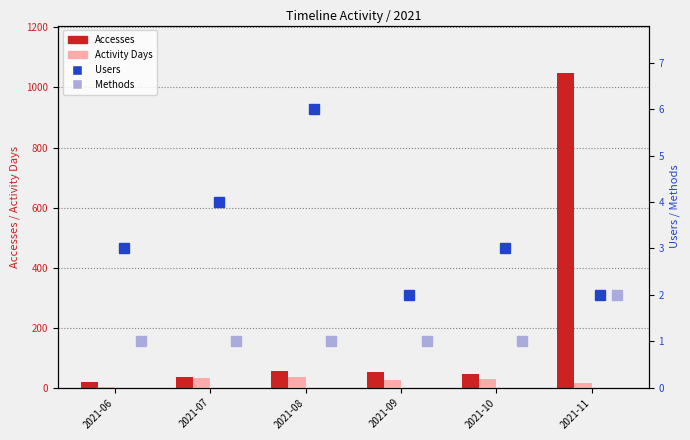

What are all the series names shown in the legend?

Accesses, Activity Days, Users, Methods